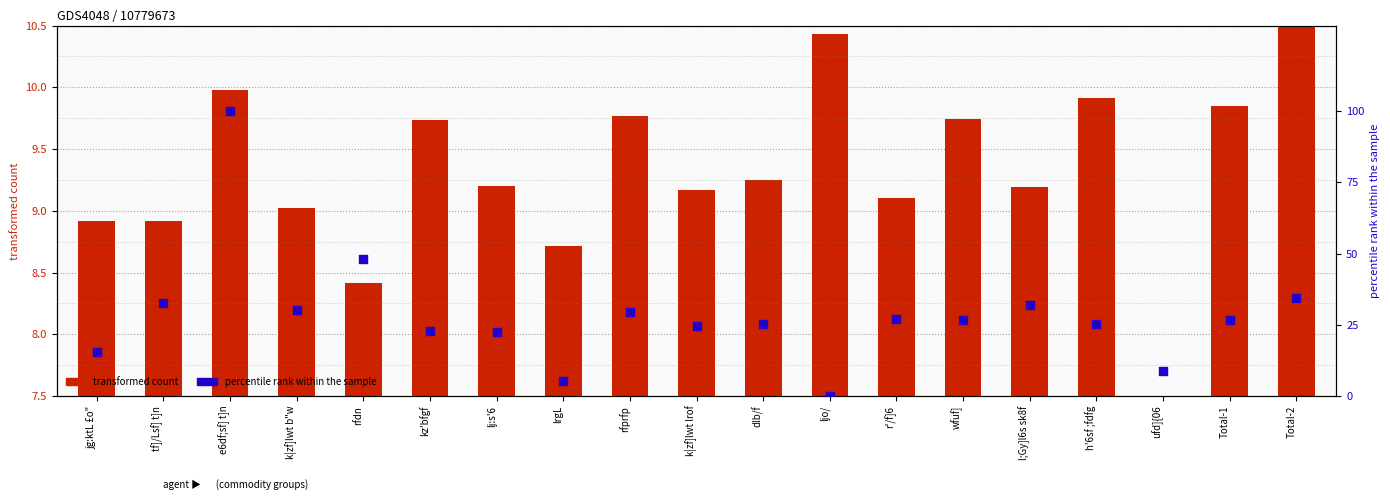

What are all the series names shown in the legend?

transformed count, percentile rank within the sample